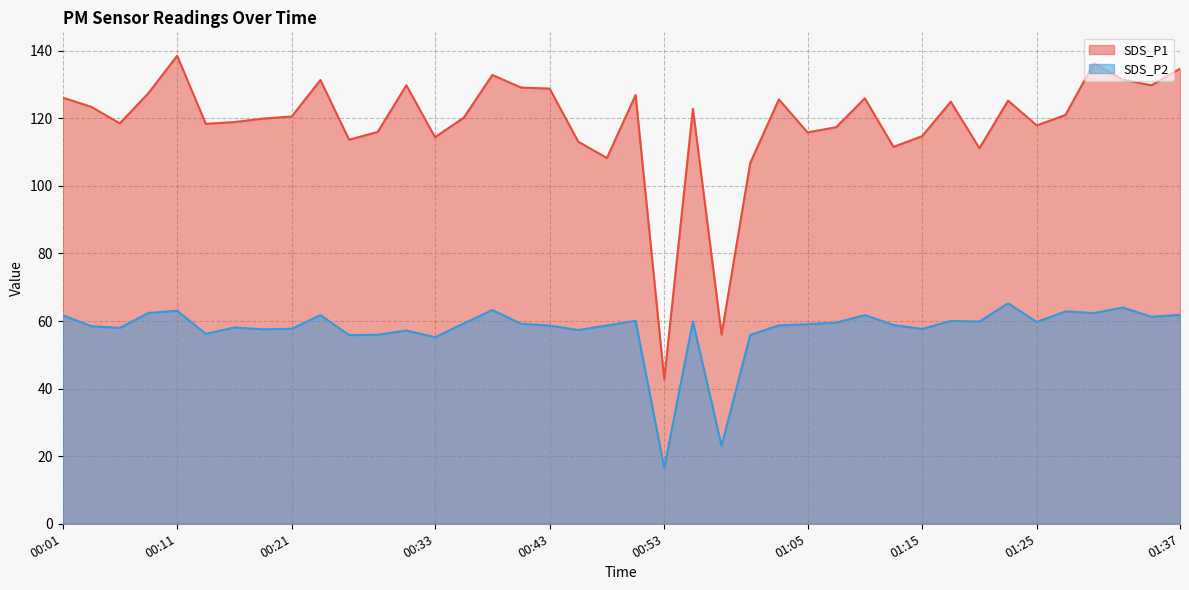

At which category does SDS_P1 reach its first local valley?

00:06